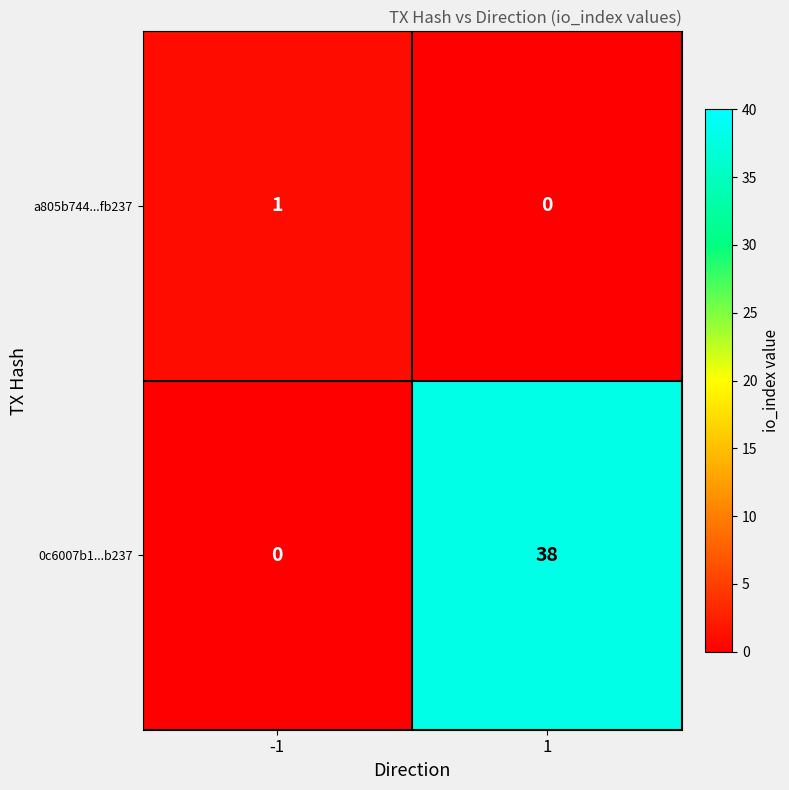

What is the approximate value of 0c6007b1...b237 at 1, to the nearest 5?

40